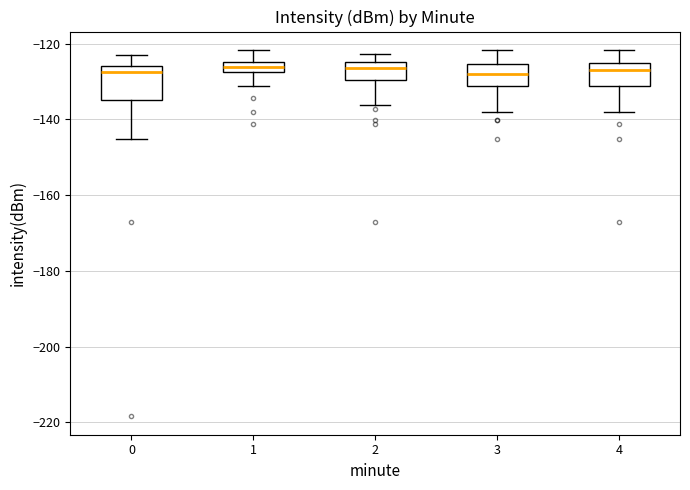

Where does the upper whisker of the box at x = 2 end on the y-axis? The values are not printed on the chart, so give them approximately, as read against the axis.

-122